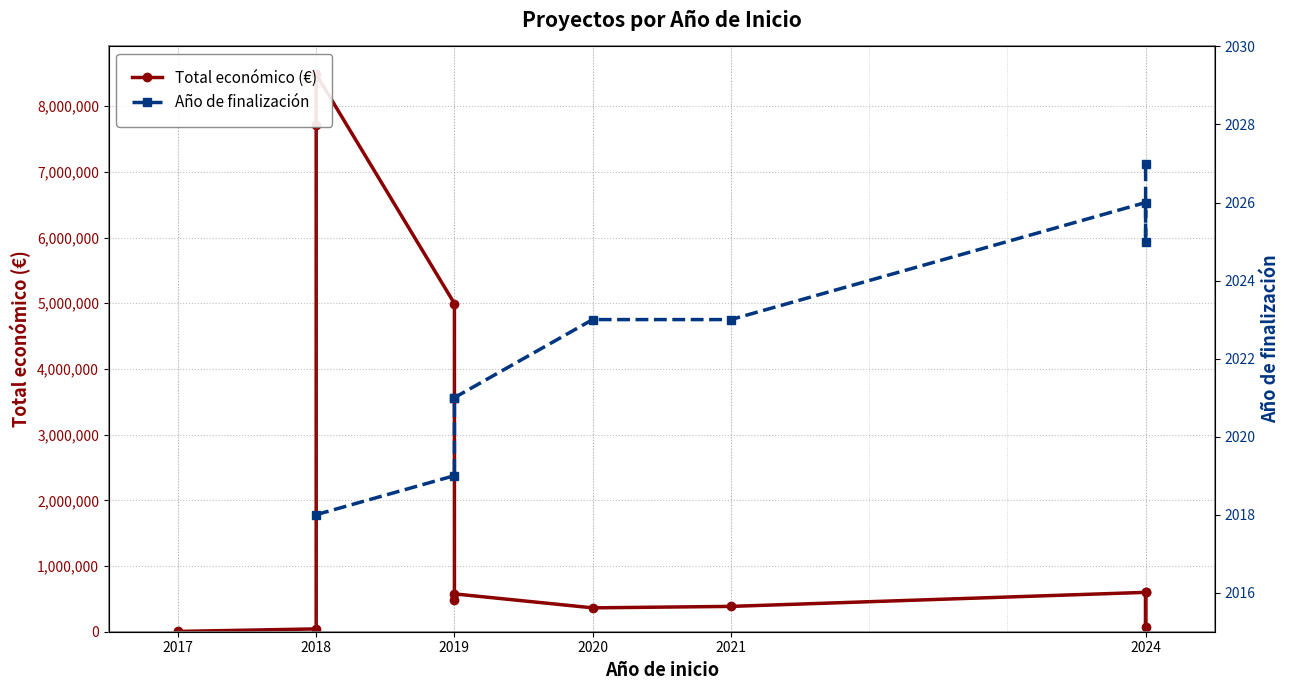

Reading left to right, extract all data points from this chart.

4400	42845	7717171	8484999	4995722	480156	575833	363424	385549	599262	71512	598303